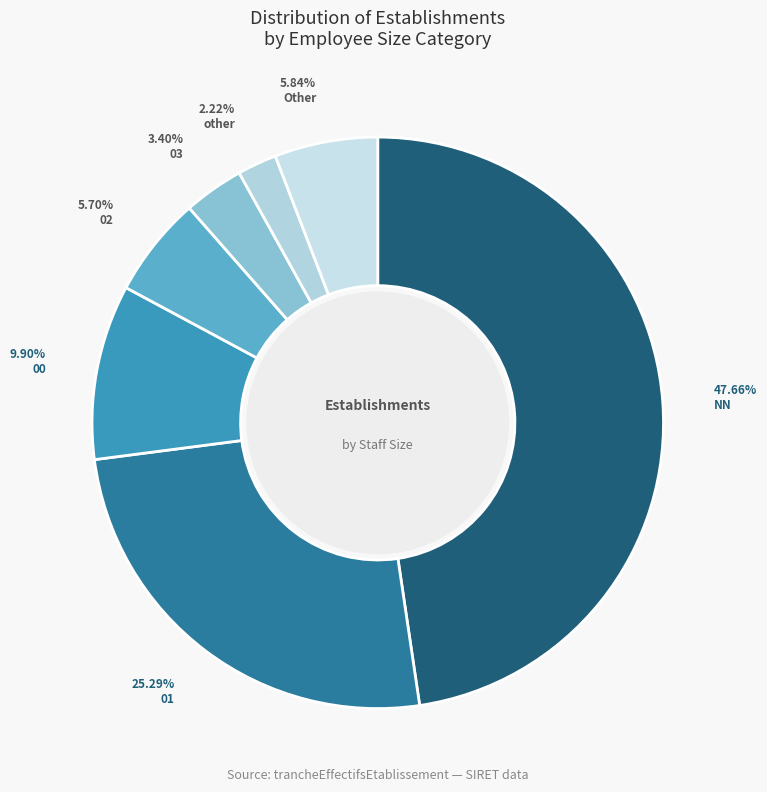

How many slices are in this pie chart?

7